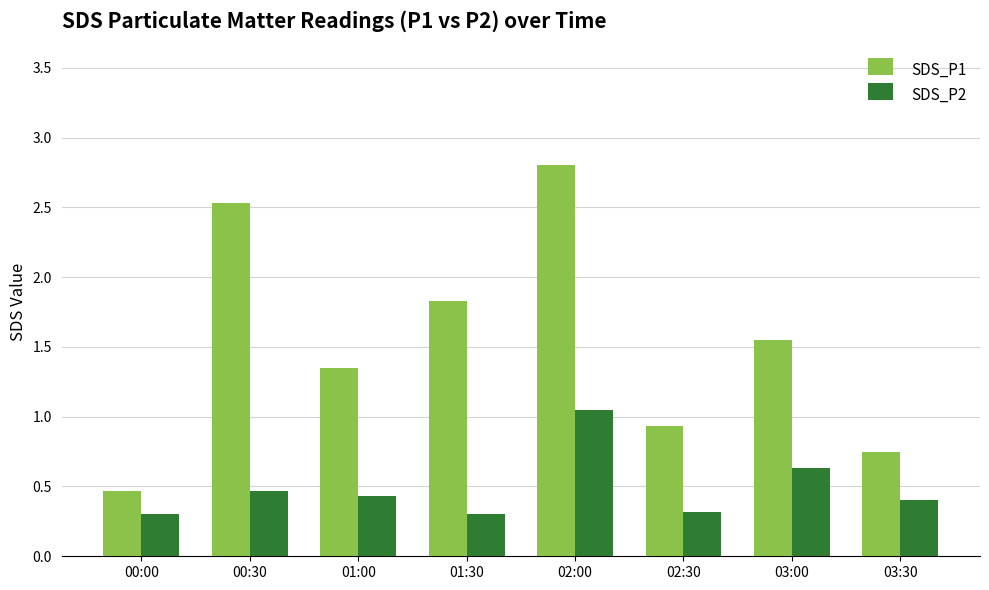

Rank the categories by SDS_P1 value from highest to lowest.

02:00, 00:30, 01:30, 03:00, 01:00, 02:30, 03:30, 00:00